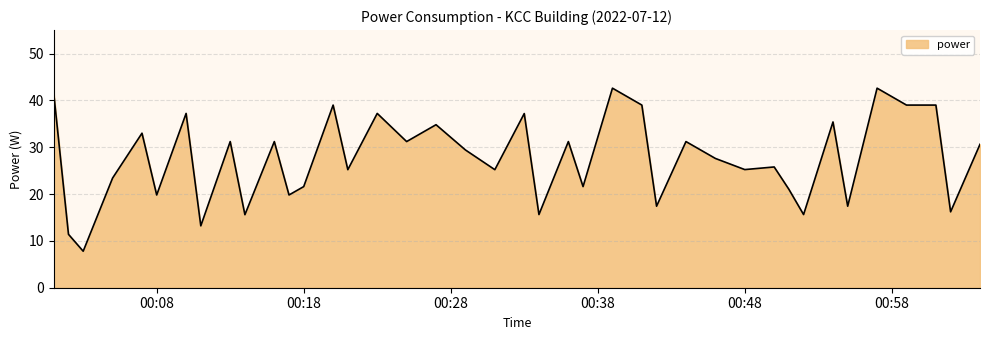

What is the smallest value displayed?

7.8